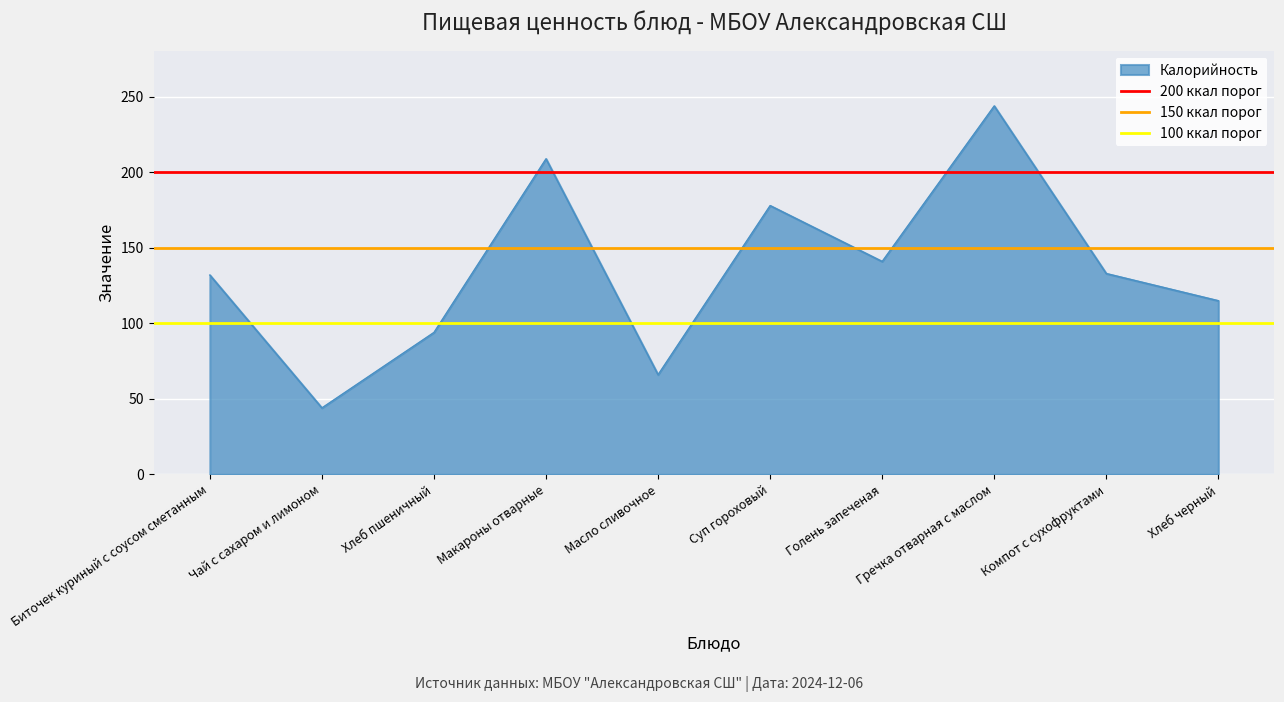

What is the lowest value of the Калорийность series?

44